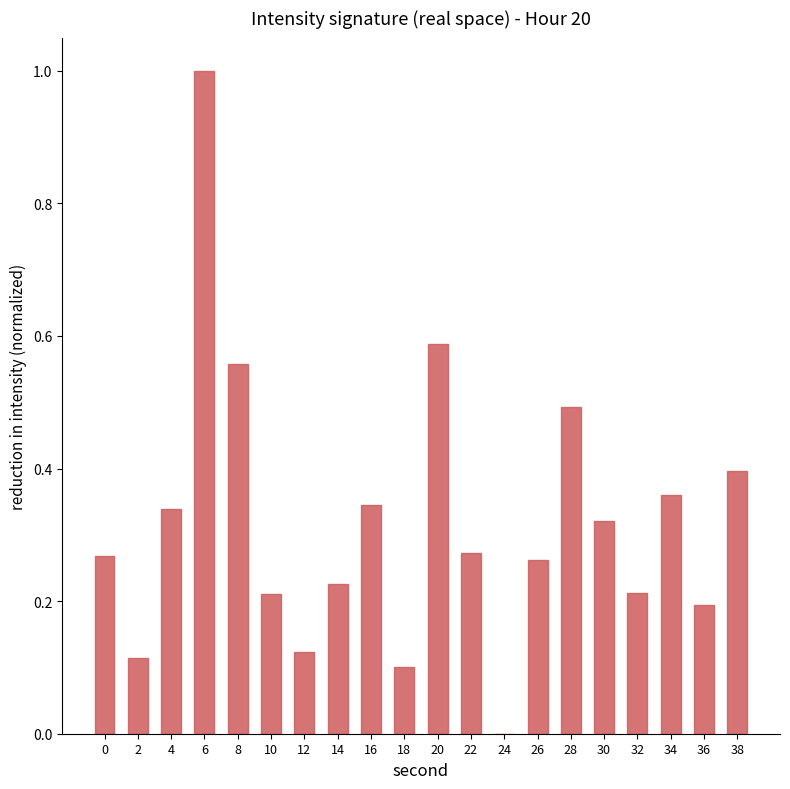

The value at 28 is 0.1. True or false?

False